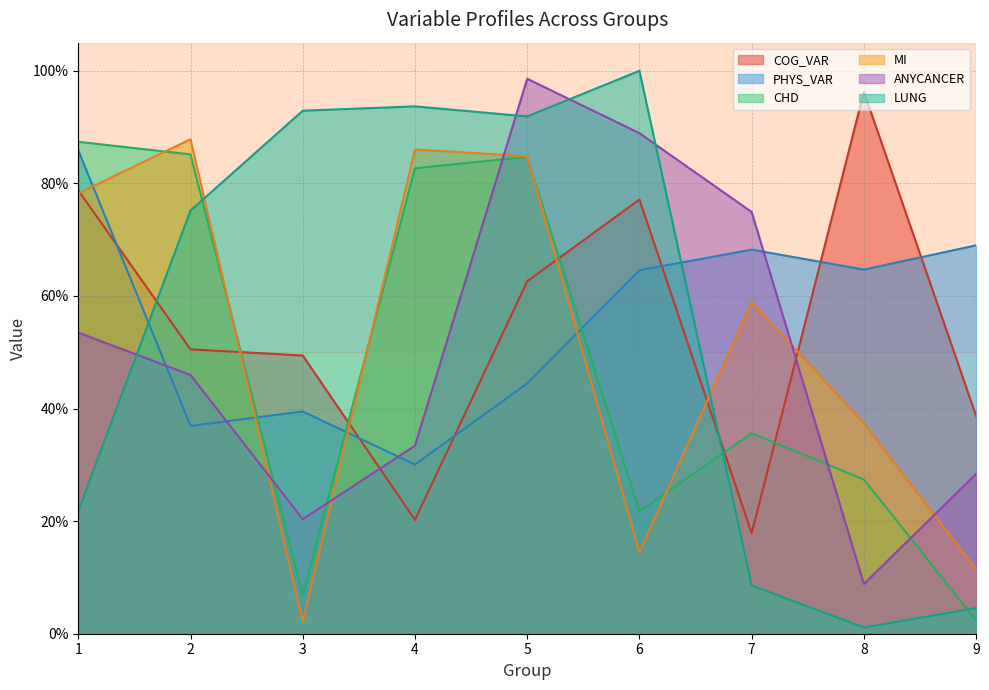

Between 6 and 7, which series saw the biggest shift?

LUNG